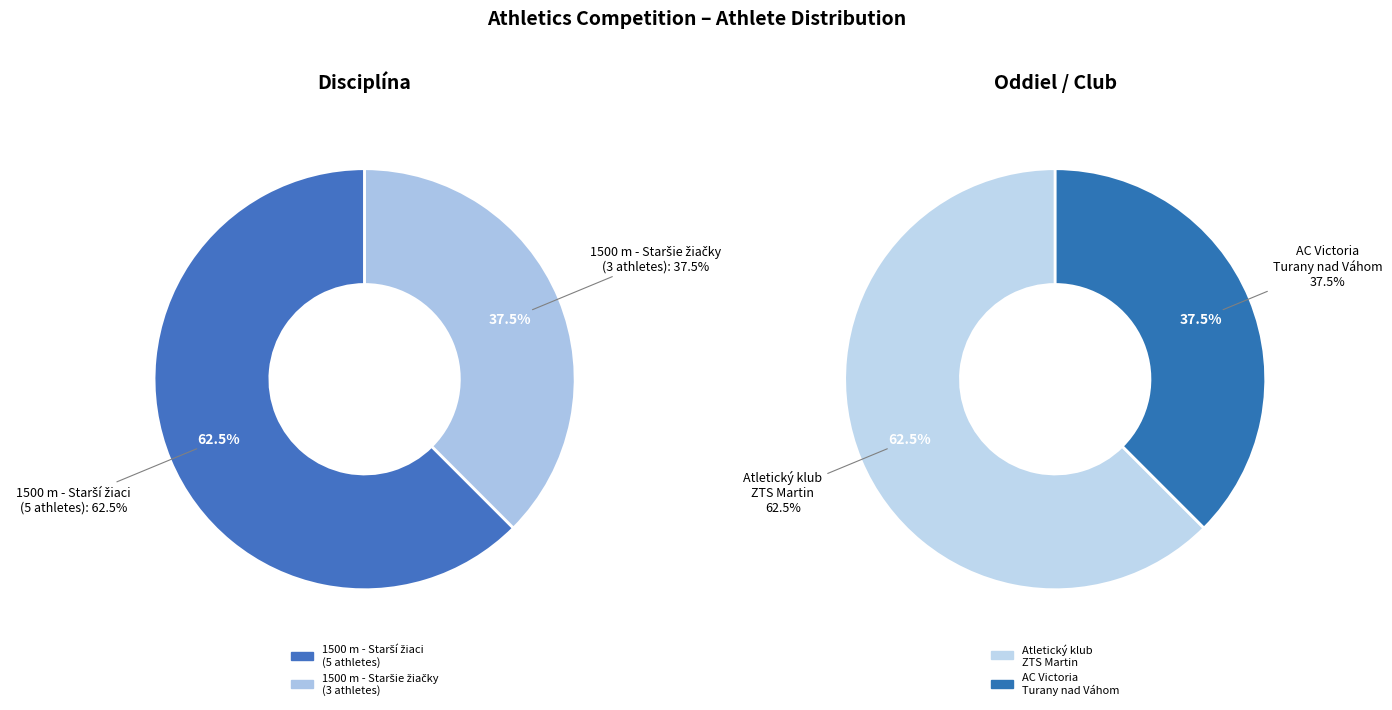

To the nearest percent, what is the difference between the largest and smallest slice percentages?

25%